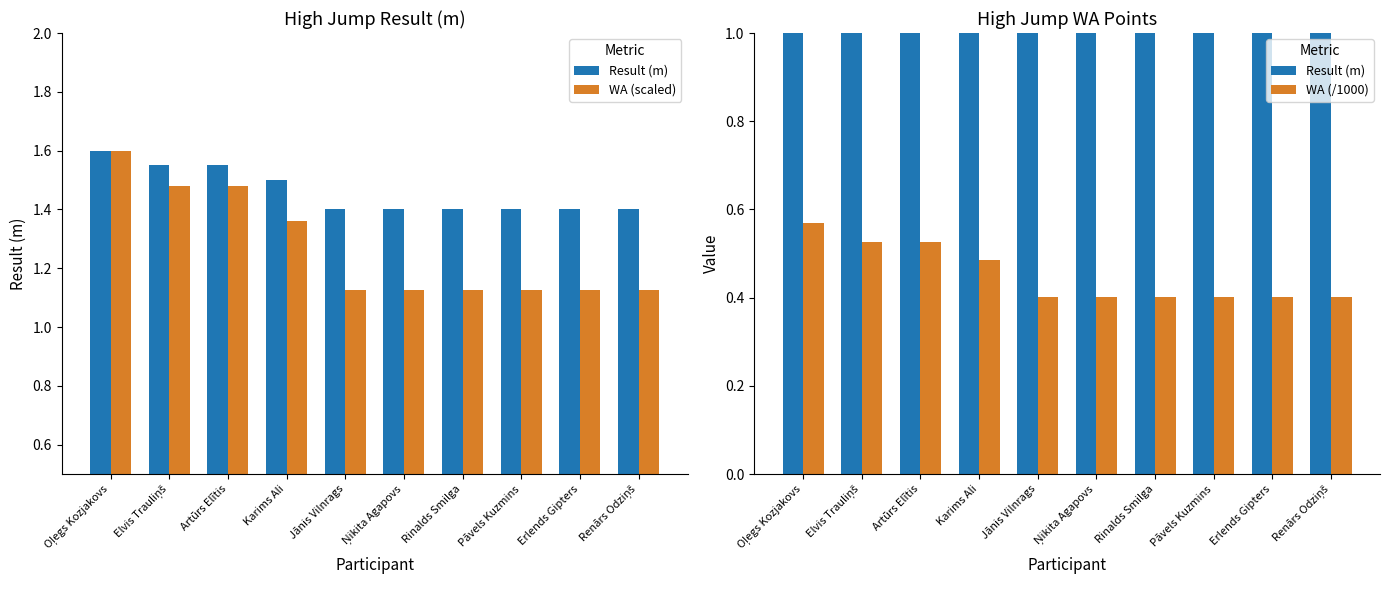

At which category is the sum across all series the highest?

Oļegs Kozjakovs